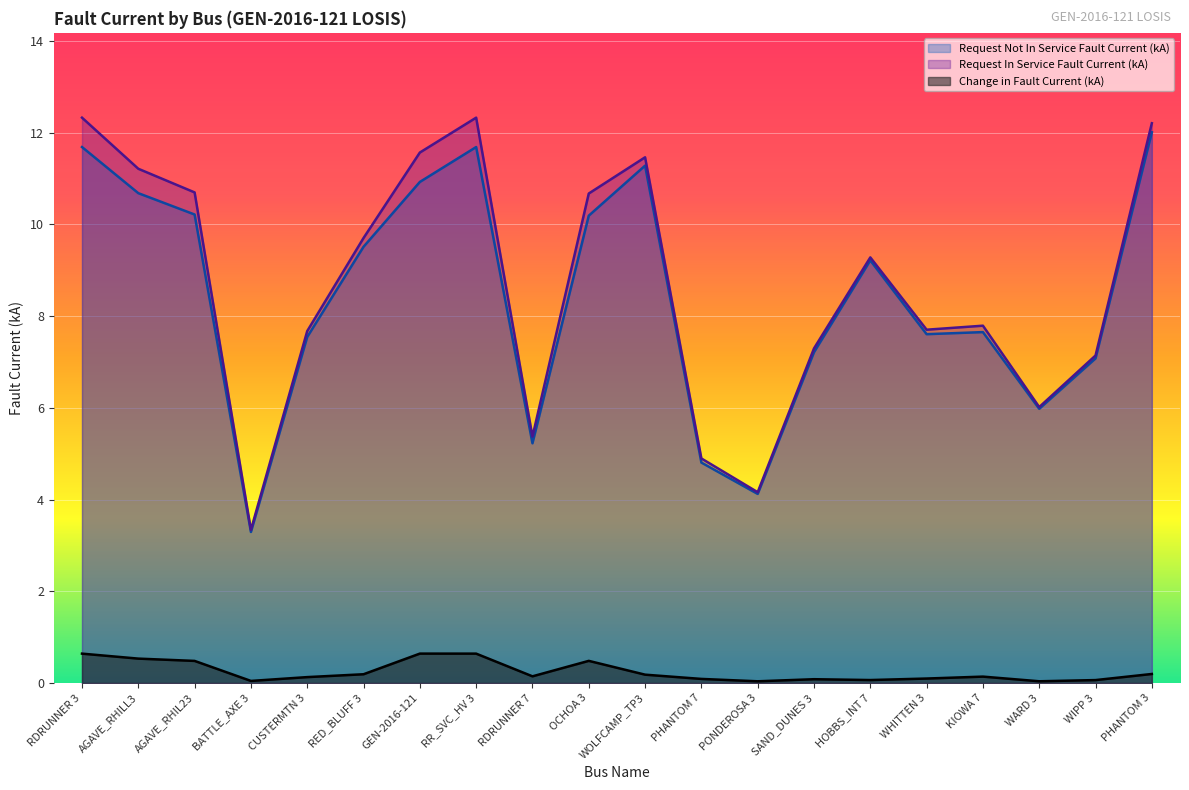

Which series has the widest spread of values?

Request In Service Fault Current (kA)